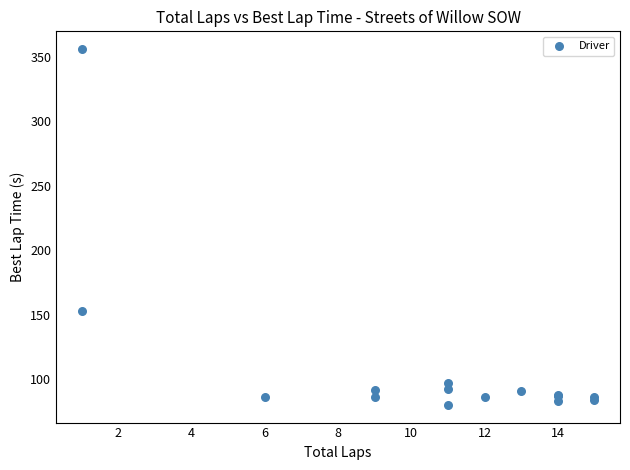

What Y value in the scatter plot is closest to 217?

152.6